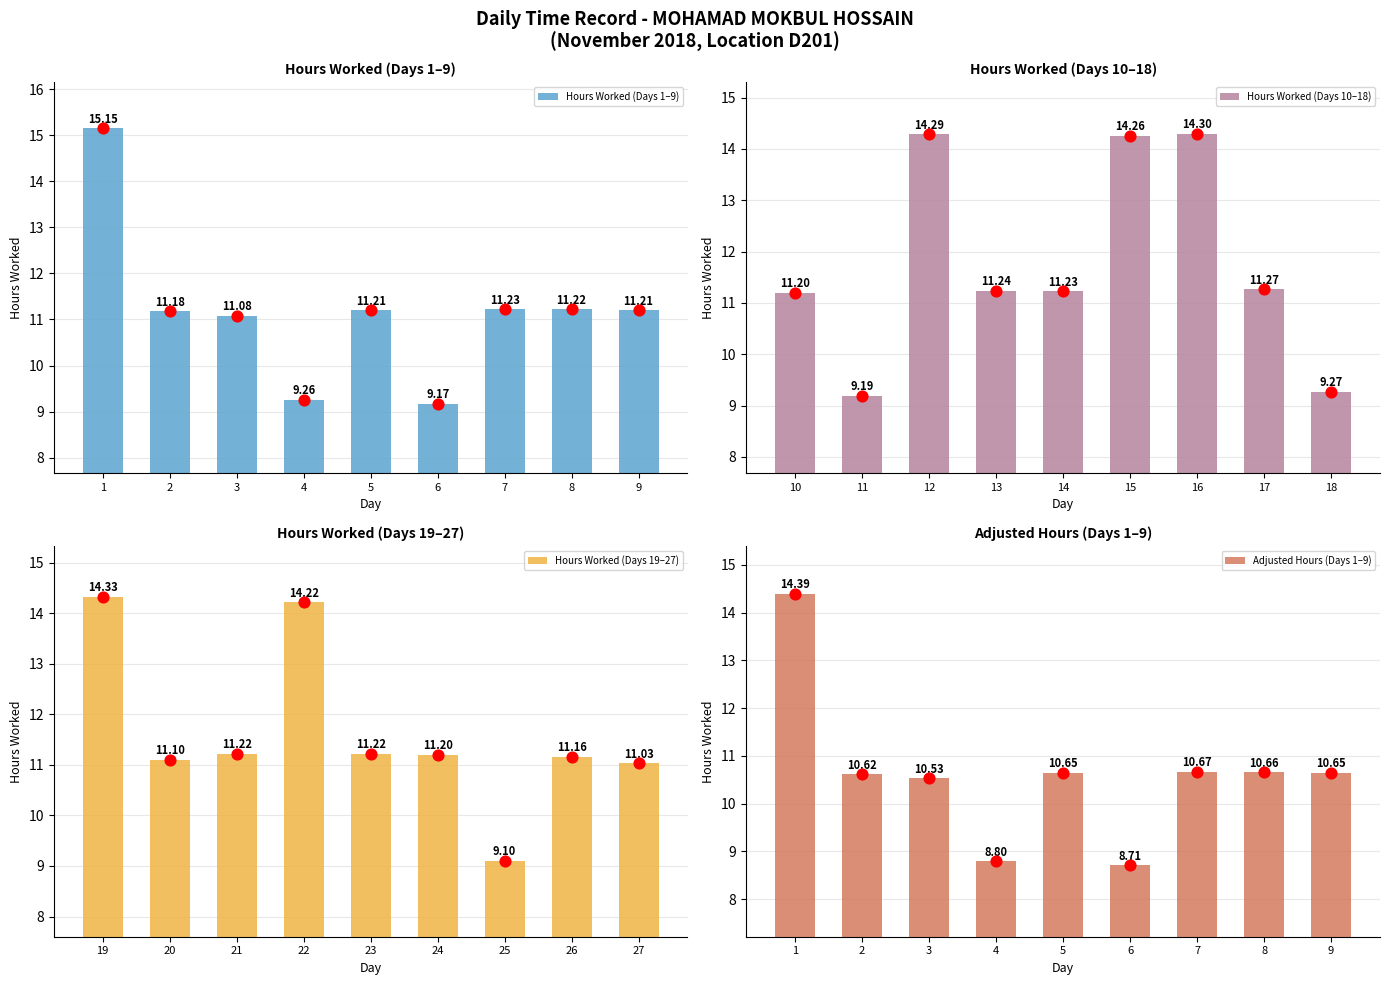

Rank the categories by Hours Worked (Days 10–18) value from lowest to highest.

11, 18, 10, 14, 13, 17, 15, 12, 16